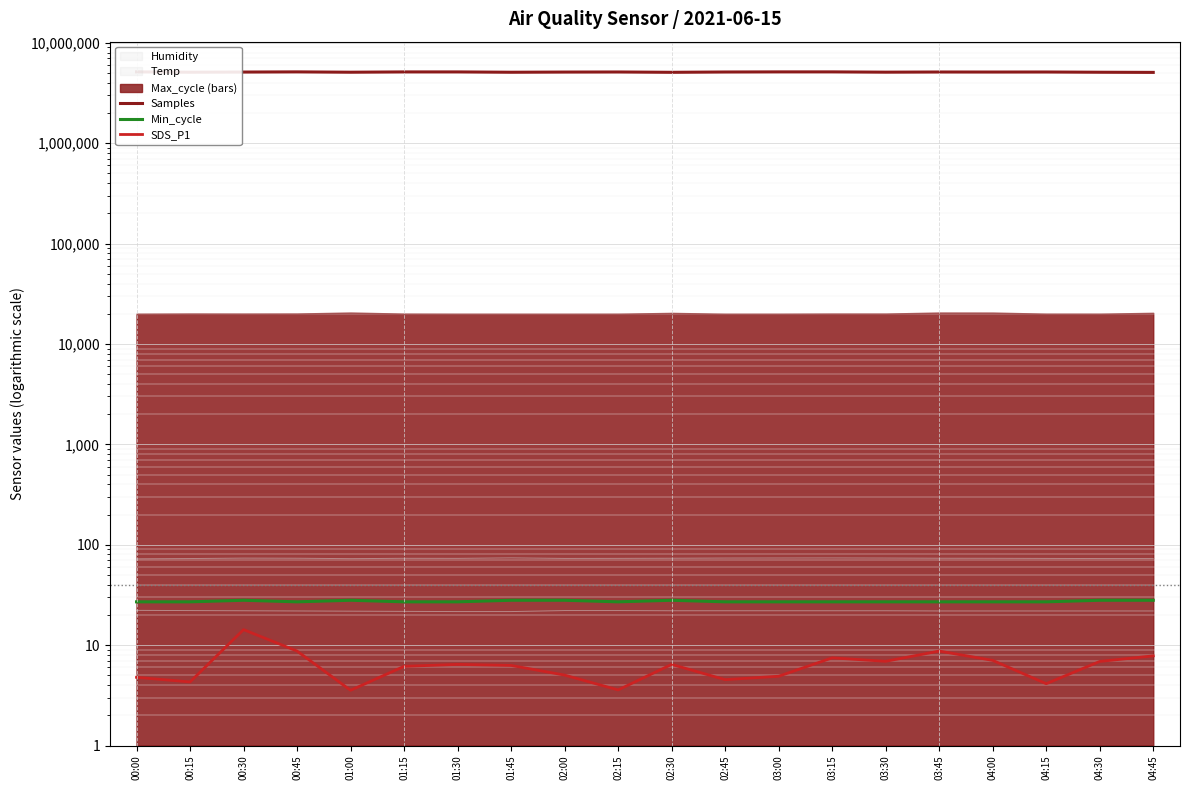

What is the value of the SDS_P1 point at the 5th from the left?

3.5